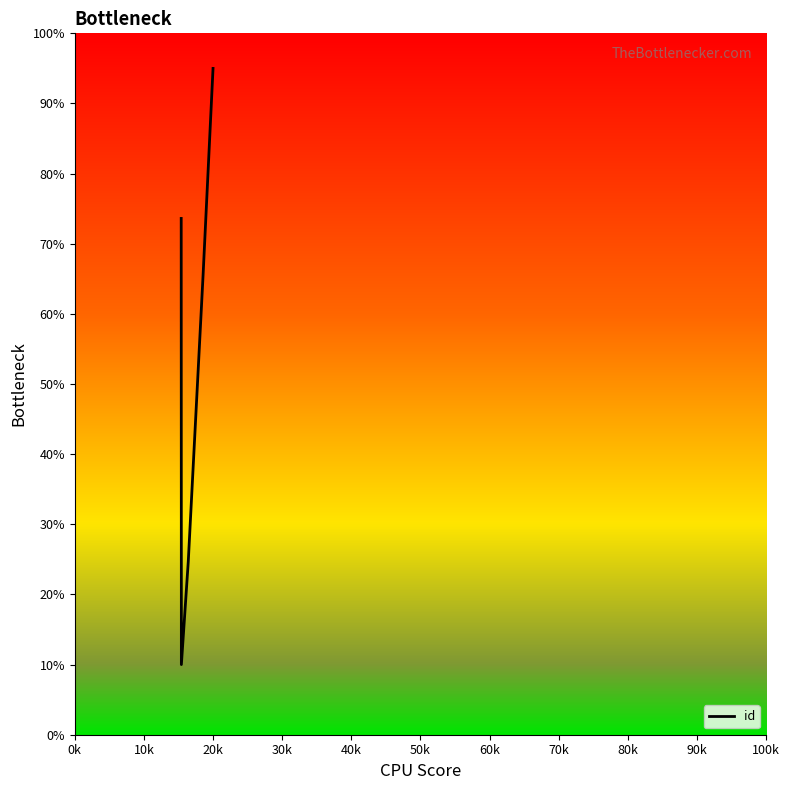

True or false: there are more than 1 points higher than both neighbors.

False